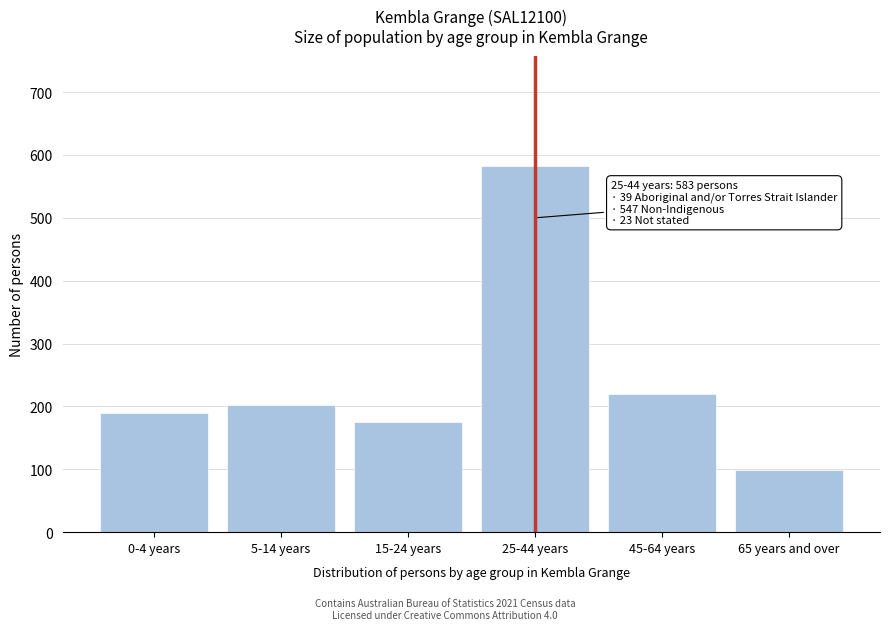

Reading right to left, list all the values displayed in this chart.

99	220	583	176	202	190